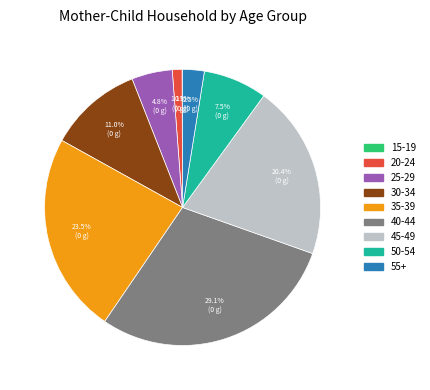

To the nearest percent, what is the difference between the 55+ and 35-39 slice percentages?

21%